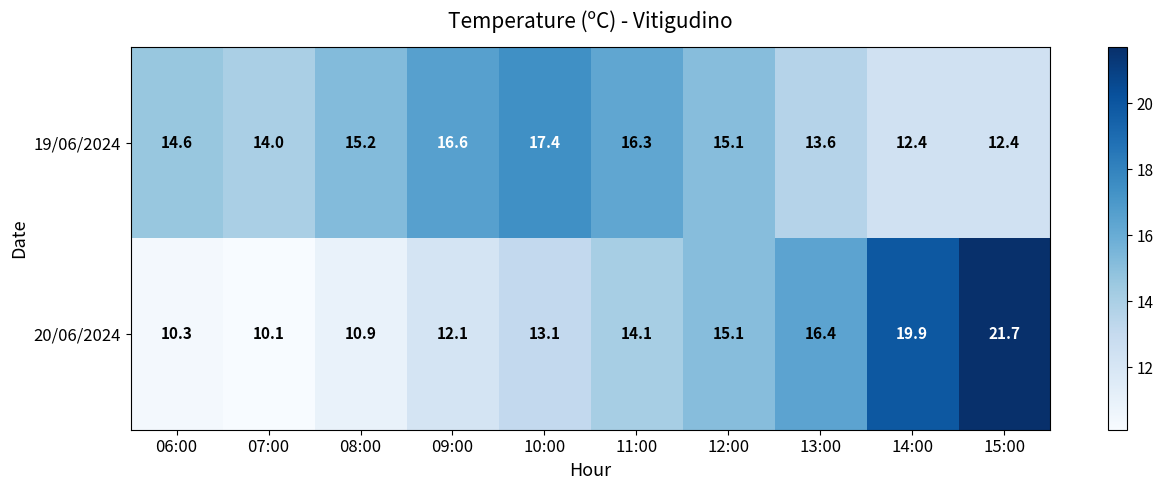

Reading left to right, list all the values displayed in this chart.

19/06/2024: 14.6	14.0	15.2	16.6	17.4	16.3	15.1	13.6	12.4	12.4
20/06/2024: 10.3	10.1	10.9	12.1	13.1	14.1	15.1	16.4	19.9	21.7